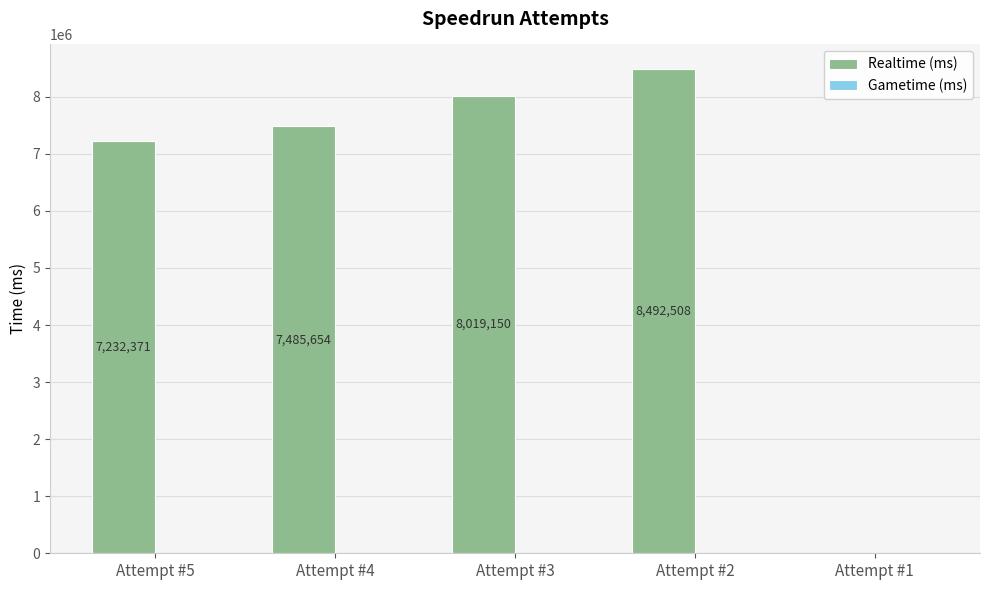

True or false: the data shows 12014258 at Attempt #2.

False